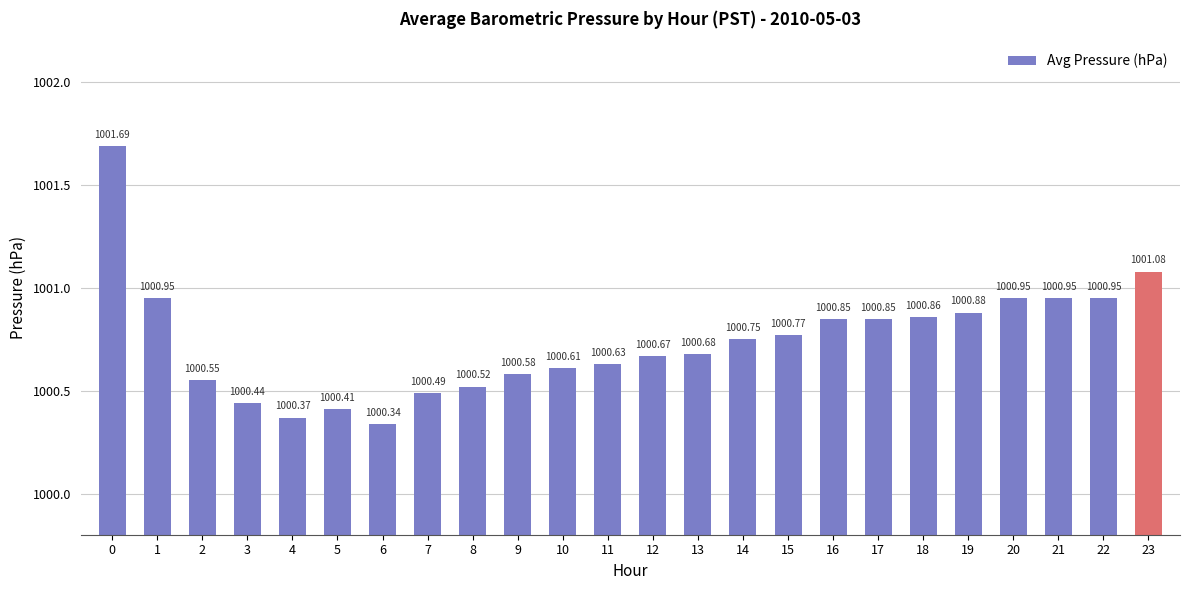

What is the value of the 16th bar from the left?

1000.8